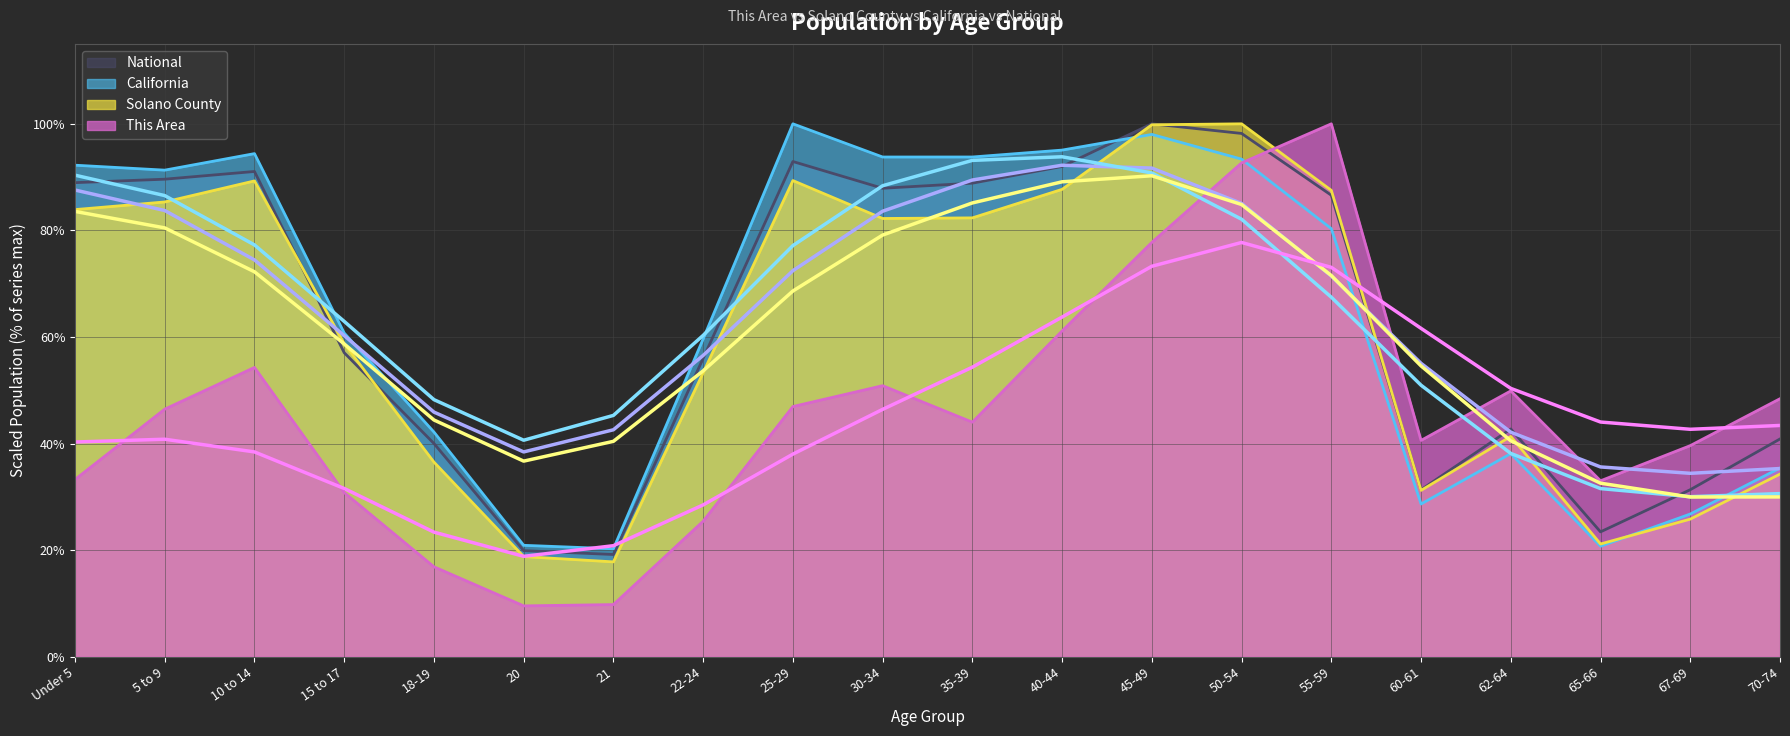

Reading left to right, transcribe all the data shown in this chart.

This Area: Under 5=33.3	5 to 9=46.5	10 to 14=54.3	15 to 17=30.8	18-19=16.9	20=9.5	21=9.8	22-24=25.4	25-29=46.9	30-34=50.9	35-39=44.0	40-44=61.1	45-49=77.8	50-54=92.7	55-59=100.0	60-61=40.6	62-64=49.9	65-66=33.0	67-69=39.6	70-74=48.4
Solano County: Under 5=83.9	5 to 9=85.3	10 to 14=89.3	15 to 17=58.7	18-19=36.5	20=18.8	21=17.8	22-24=53.3	25-29=89.4	30-34=82.2	35-39=82.3	40-44=87.7	45-49=99.8	50-54=100.0	55-59=87.5	60-61=31.2	62-64=41.3	65-66=21.2	67-69=25.8	70-74=34.3
California: Under 5=92.2	5 to 9=91.3	10 to 14=94.4	15 to 17=60.7	18-19=42.2	20=20.9	21=20.3	22-24=59.6	25-29=100.0	30-34=93.8	35-39=93.8	40-44=95.1	45-49=98.0	50-54=93.4	55-59=80.3	60-61=28.7	62-64=38.1	65-66=20.7	67-69=26.8	70-74=35.4
National: Under 5=89.0	5 to 9=89.6	10 to 14=91.1	15 to 17=57.0	18-19=40.0	20=19.9	21=19.2	22-24=56.0	25-29=92.9	30-34=87.9	35-39=88.9	40-44=92.0	45-49=100.0	50-54=98.2	55-59=86.6	60-61=31.3	62-64=42.7	65-66=23.4	67-69=31.3	70-74=40.9